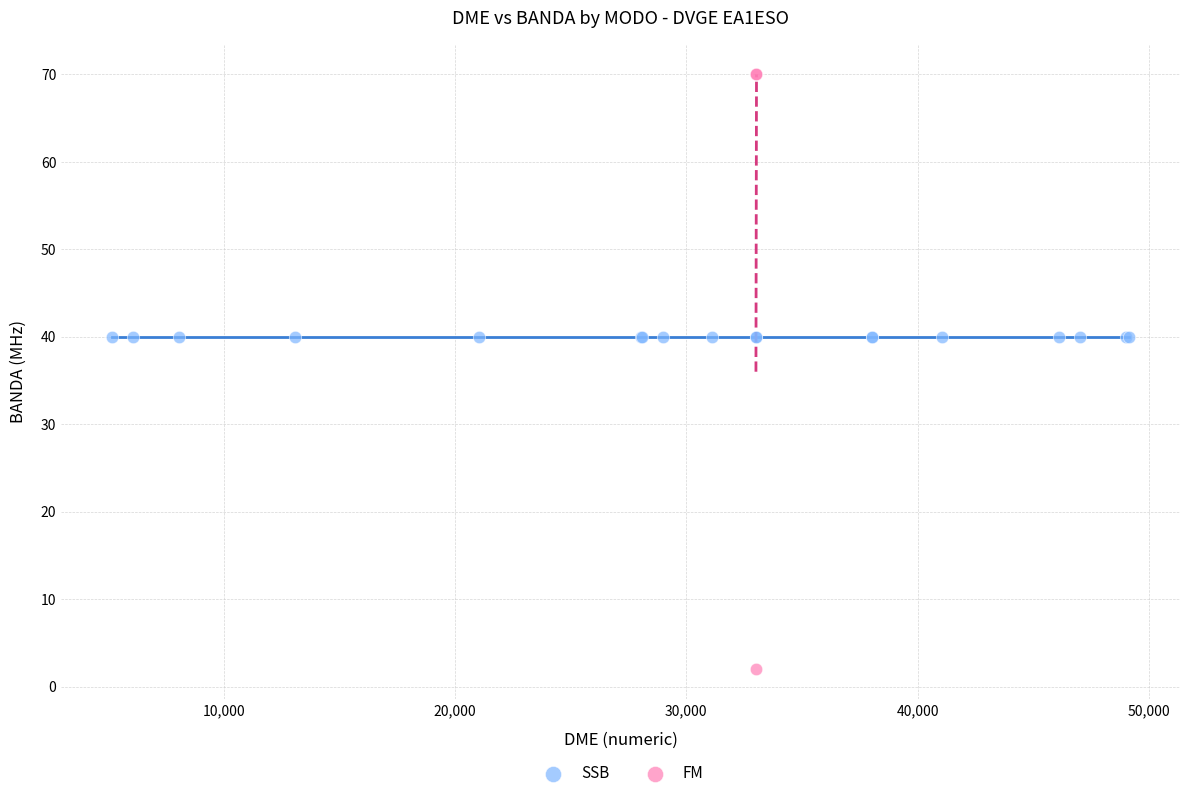

Which series contains the highest Y value?

FM